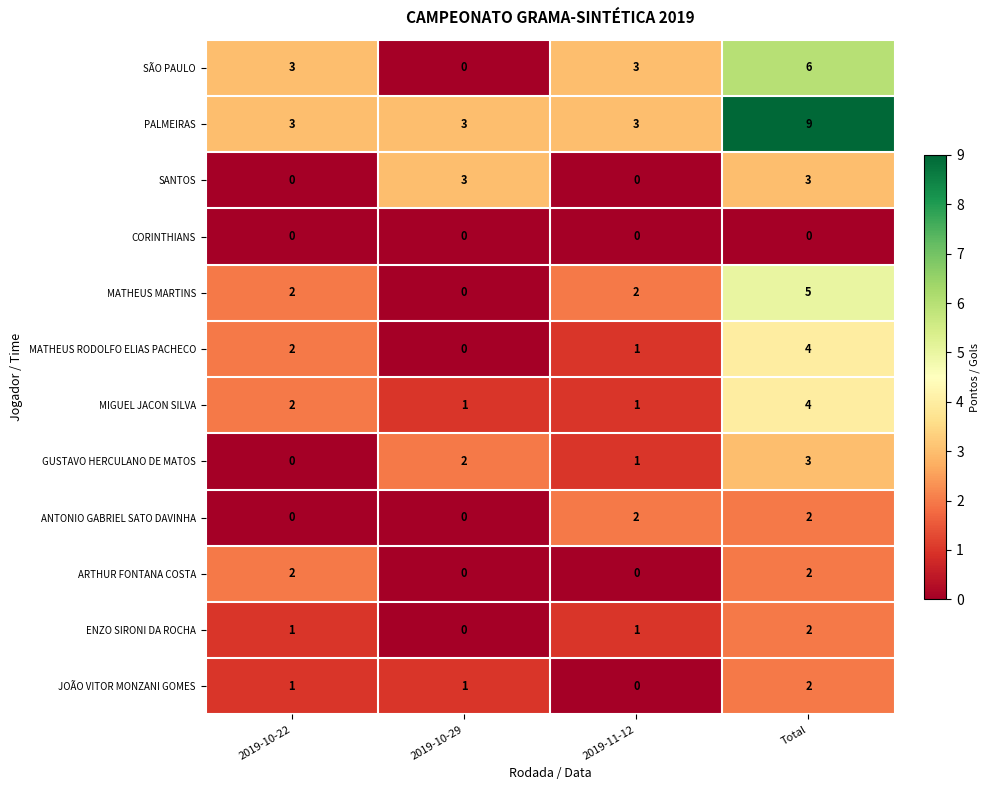

At which category is the sum across all series the highest?

Total